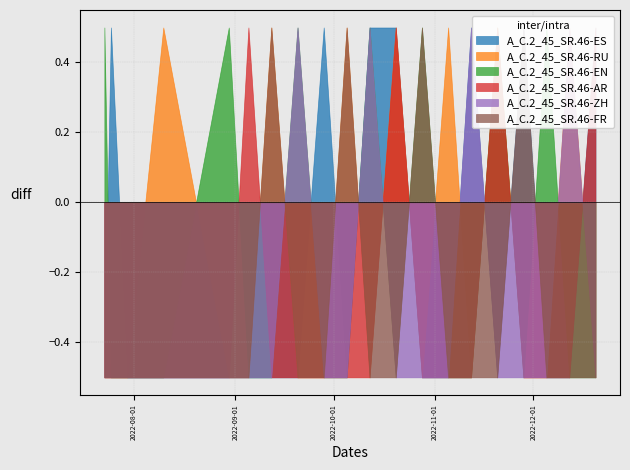

How many categories are shown in the chart?

20